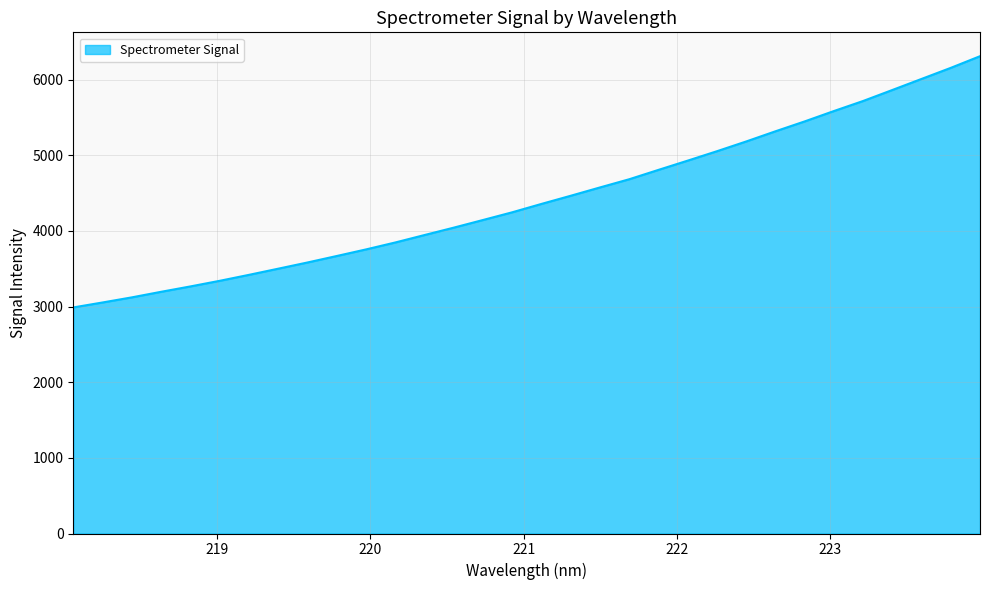

What is the smallest value displayed?

2989.0